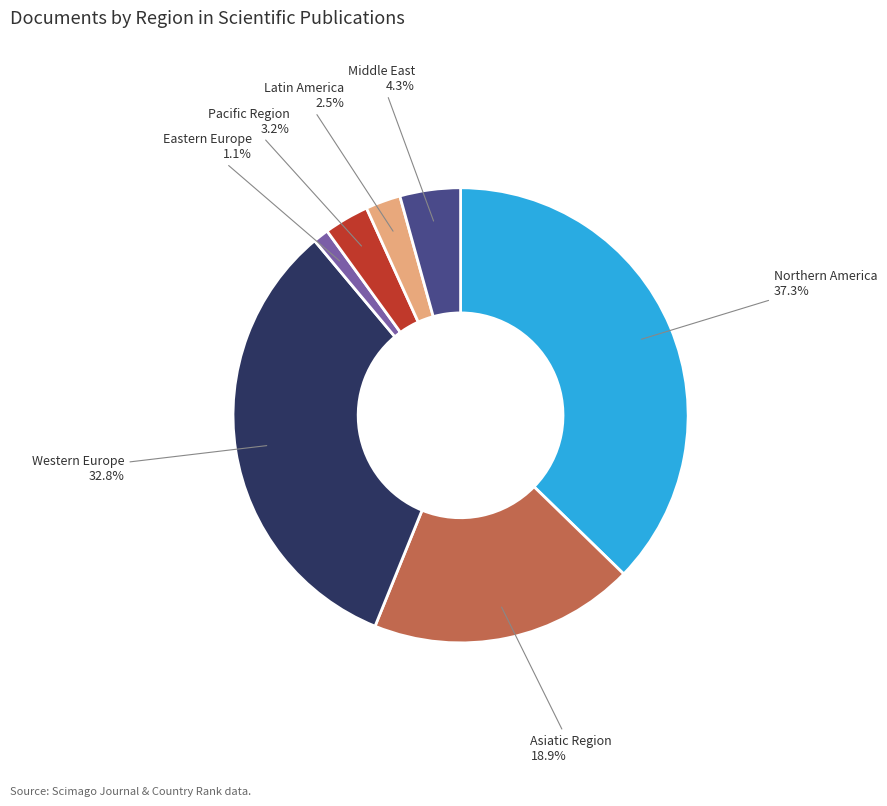

Approximately how many times larger is the value at Asiatic Region compared to Western Europe?

0.6